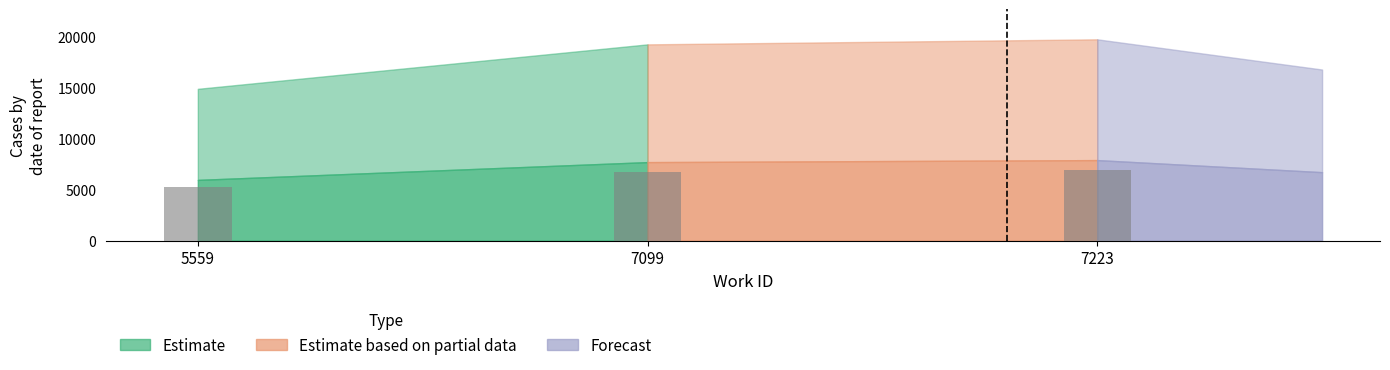

Read the value at 5559.

5198.2